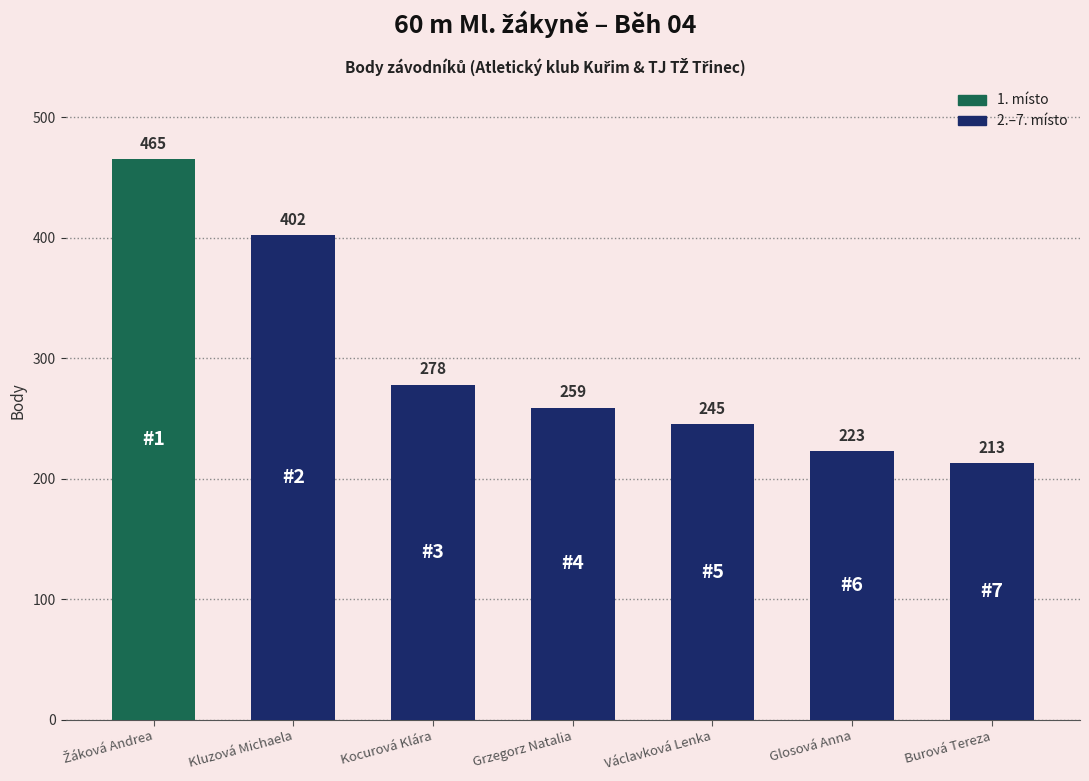

Is it true that the value at Václavková Lenka is 95?

False